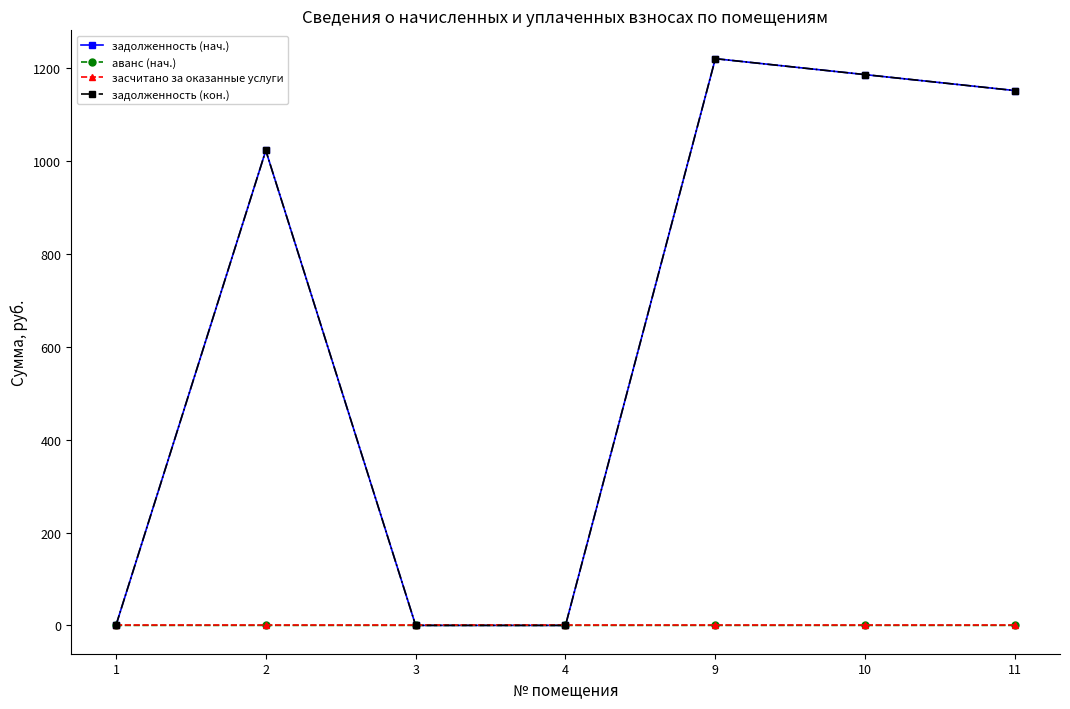

Does the chart have visible grid lines?

No